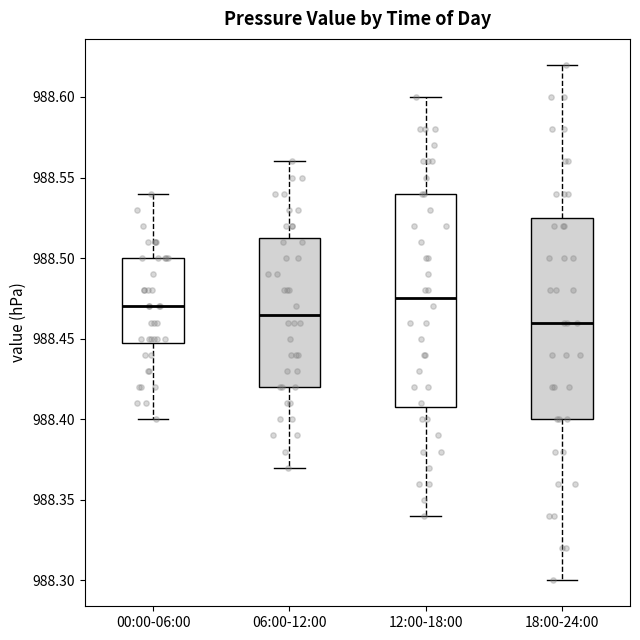

Where does the upper whisker of the box for 18:00-24:00 end on the y-axis? The values are not printed on the chart, so give them approximately, as read against the axis.

988.620